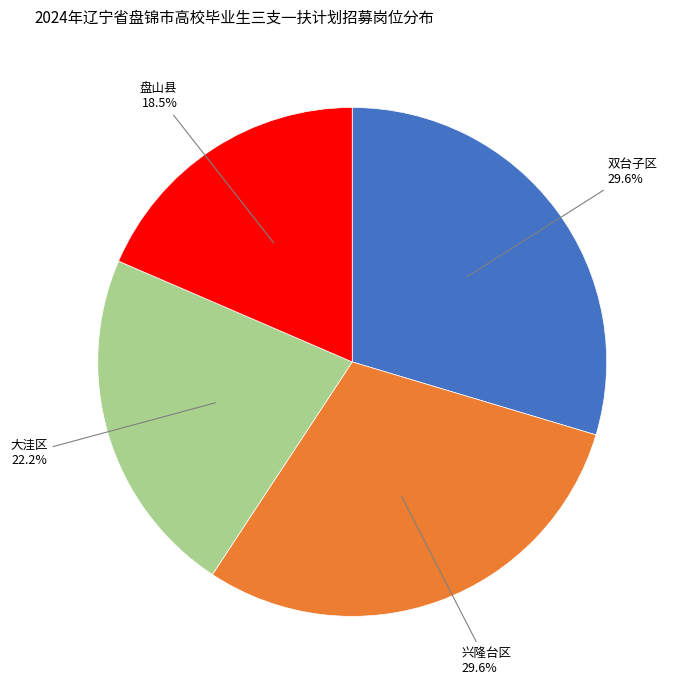

Is there a majority slice in this chart?

No